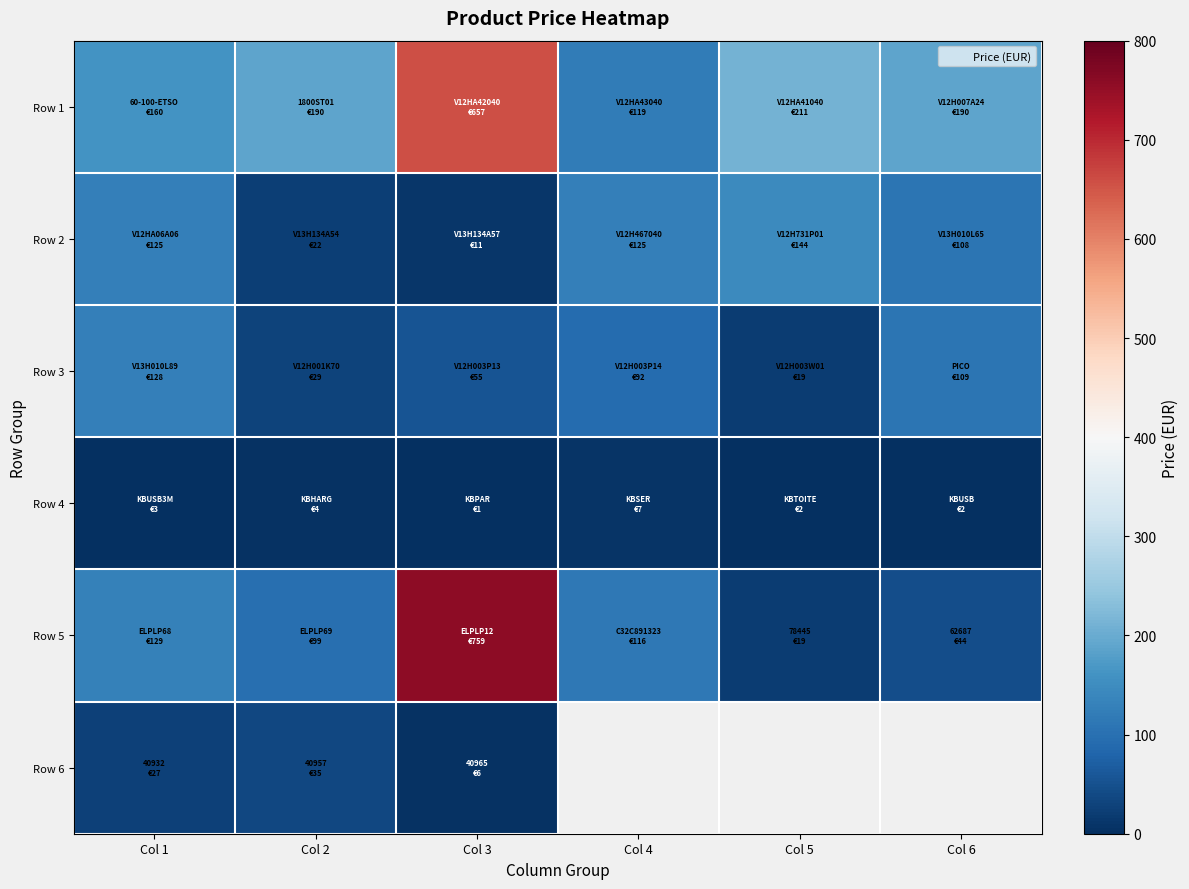

What is the minimum value shown in the chart?

1.1